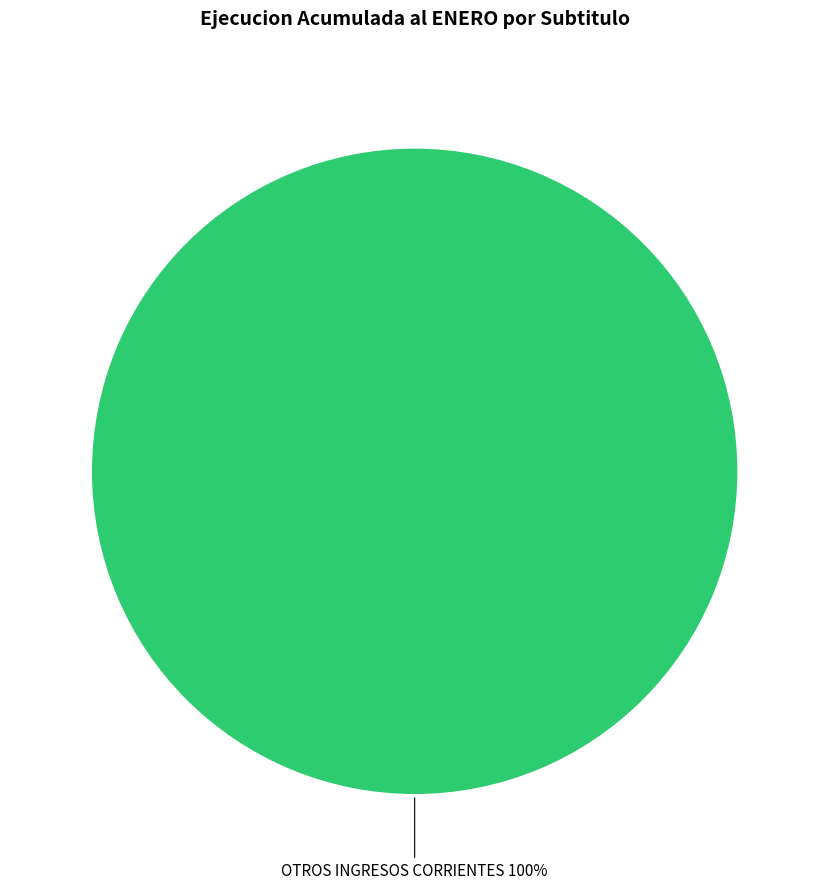

Does any single category account for the majority?

Yes